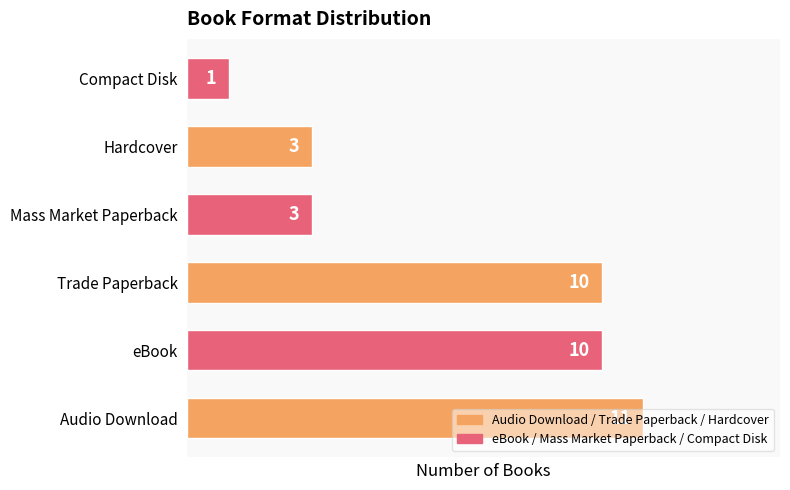

Are the bars horizontal?

Yes